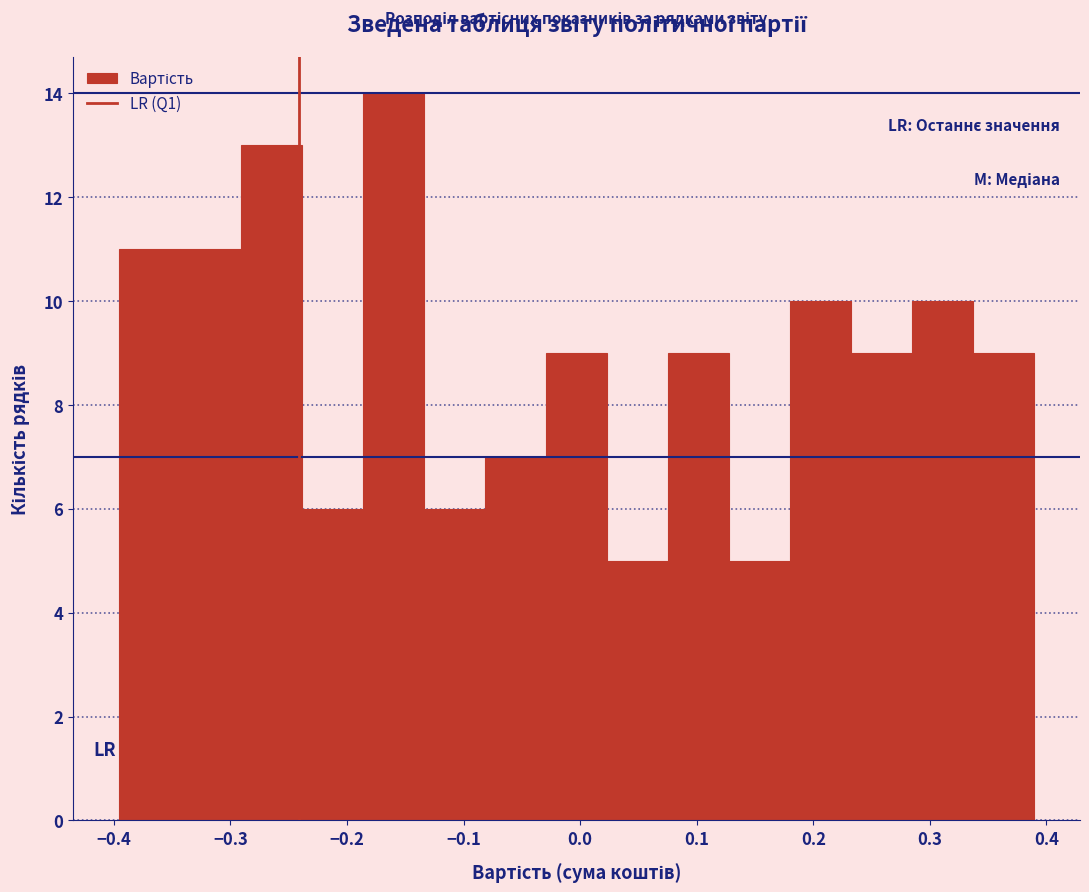

What is the height of the bar covering -0.08 to -0.03 on the x-axis? Neither the bar edges nor the heights are printed on the chart, so give them approximately, as read against the axes.

7